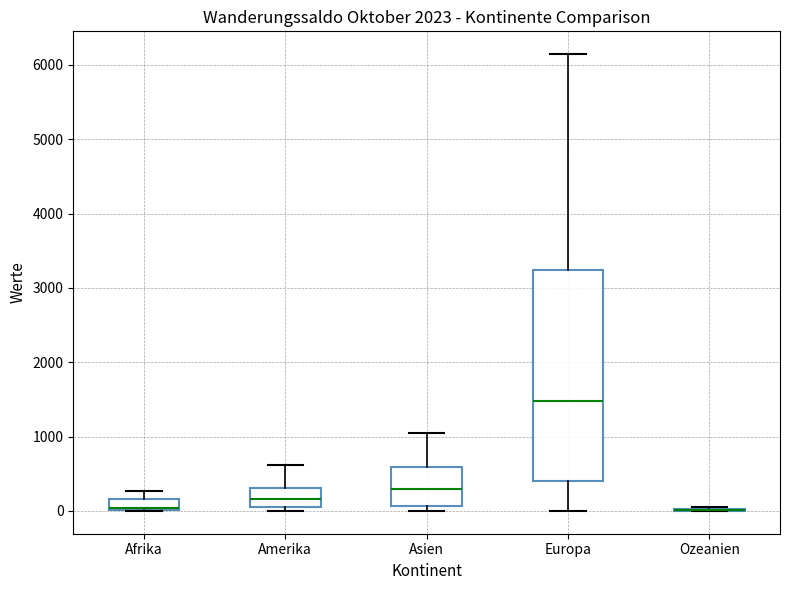

Comparing the boxes themselves (not the whiskers), which one is the tallest?

Europa